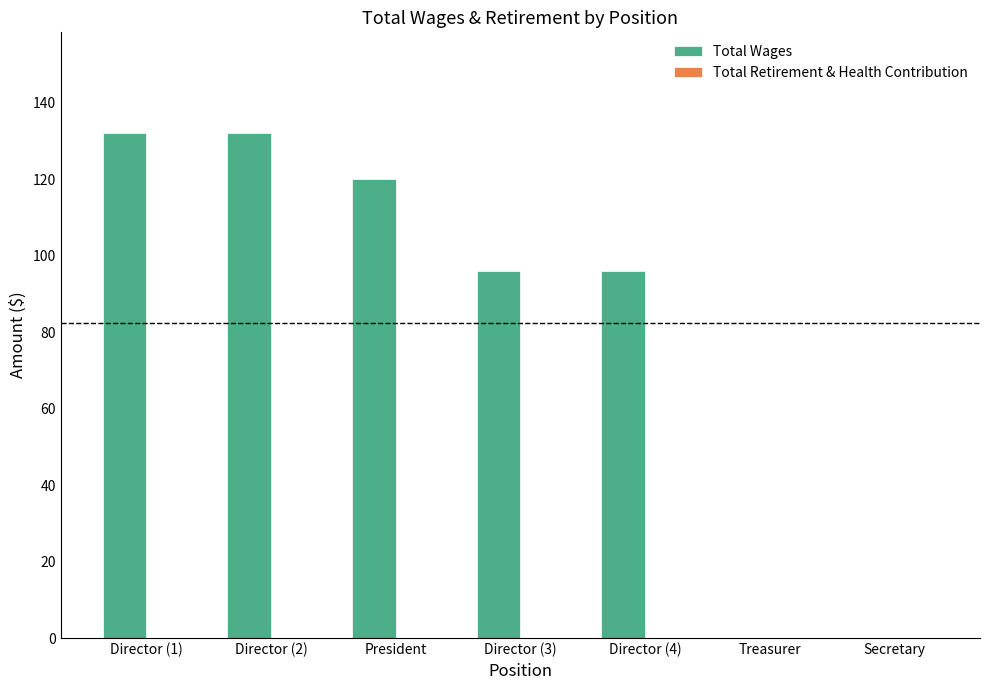

What is the change in value from Director (1) to President?

-12